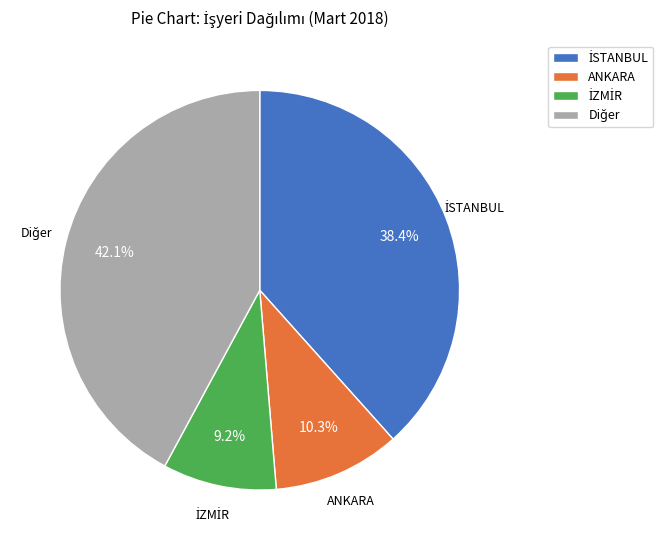

How many slices are in this pie chart?

4